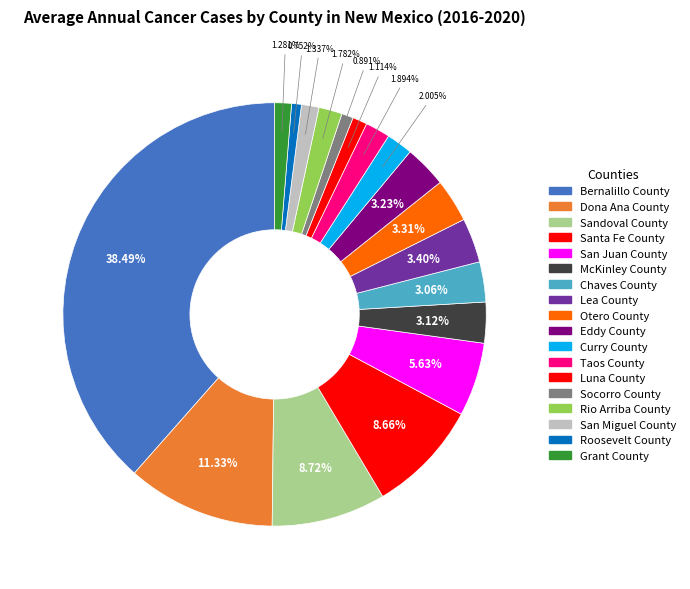

True or false: Eddy County accounts for 3% of the total.

True